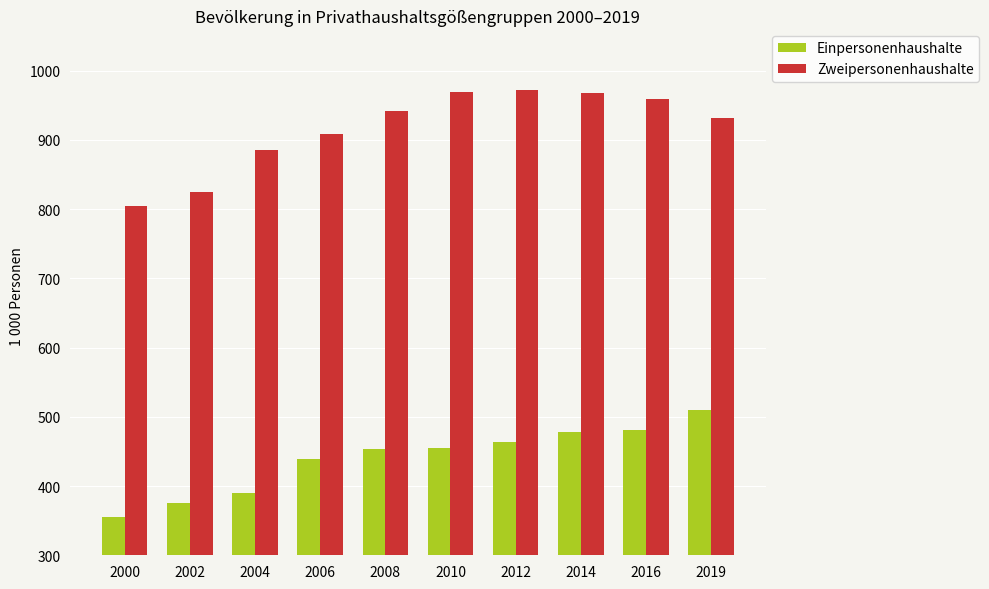

True or false: Zweipersonenhaushalte has a value of 824.1 at 2002.

True